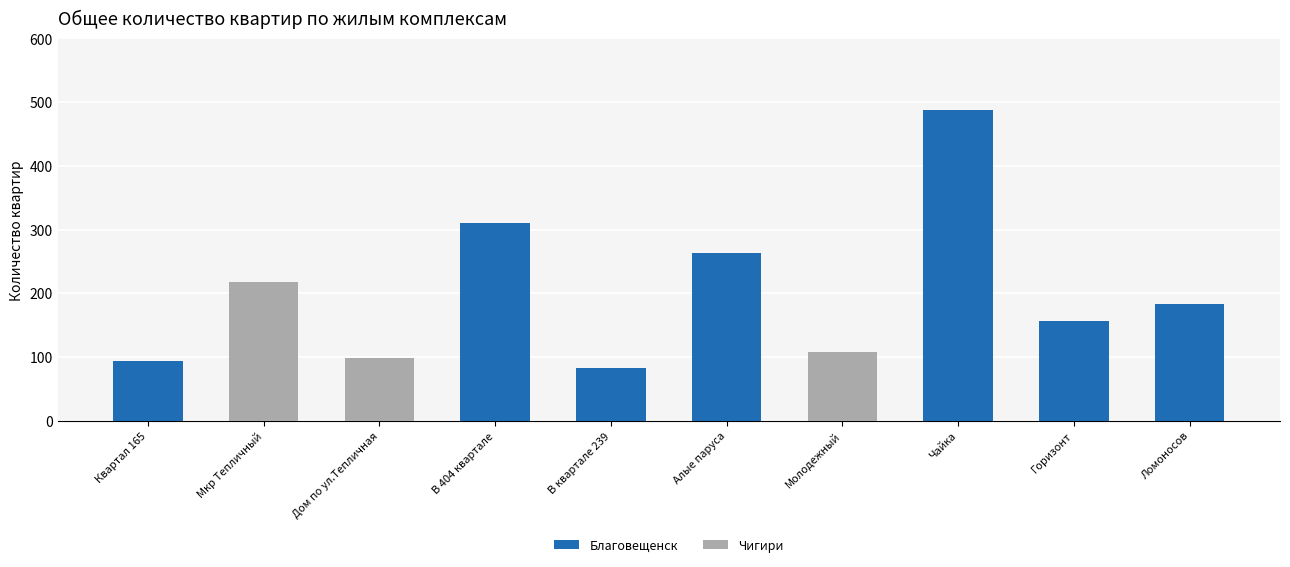

What is the sum of the Благовещенск values at Мкр Тепличный and Горизонт?

156